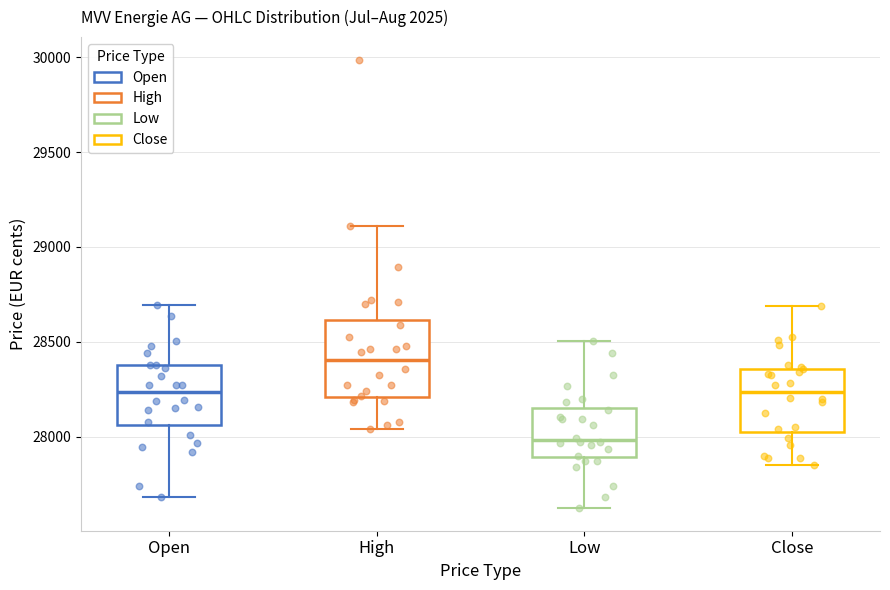

Reading left to right, read every box against the y-axis: the position of its median line, the range the box covers, and the ends of its whiskers. The values are not printed on the chart, so give them approximately, as read against the axis.

Open: median 28250, box 28050 to 28400, whiskers 27700 to 28700
High: median 28400, box 28200 to 28600, whiskers 28050 to 29100
Low: median 28000, box 27900 to 28150, whiskers 27600 to 28500
Close: median 28250, box 28050 to 28350, whiskers 27850 to 28700